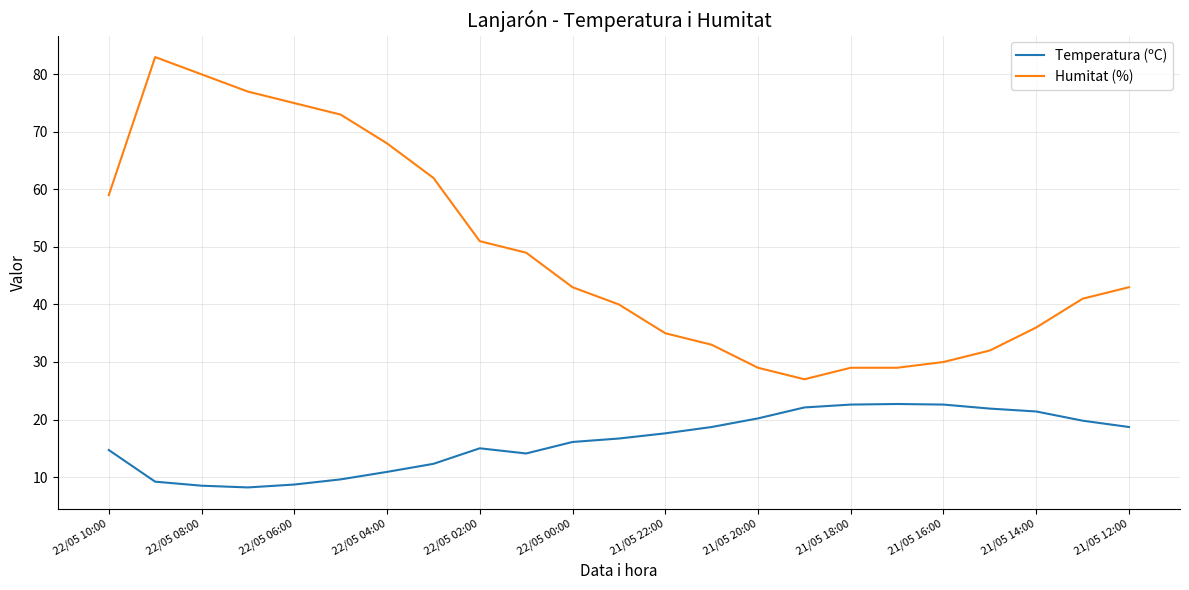

What is the lowest value of the Temperatura (ºC) series?

8.2